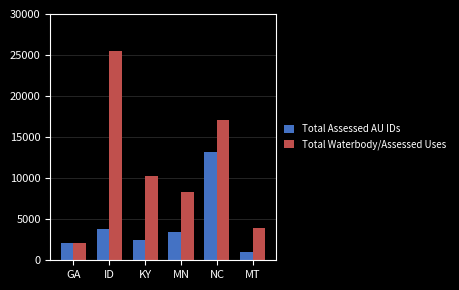

What is the highest value of the Total Assessed AU IDs series?

13180